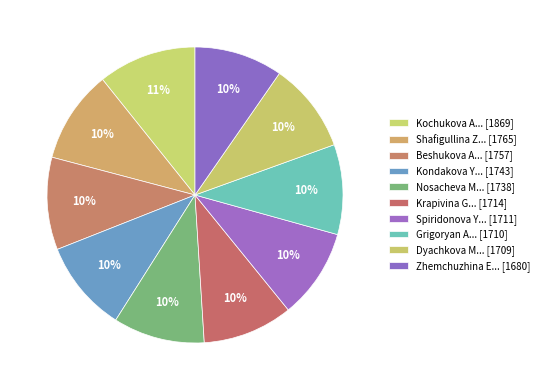

Count the number of slices in the pie.

10